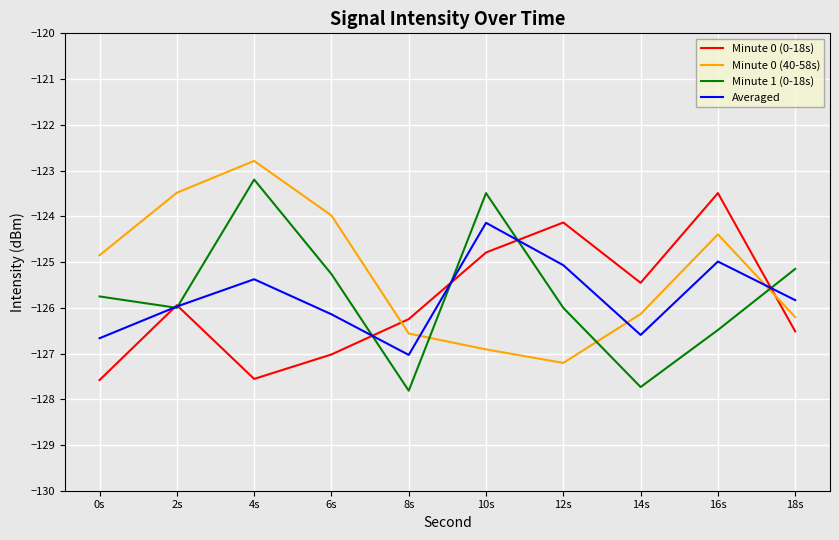

What is the difference between the second highest and minimum values in the Minute 1 (0-18s) series?

4.3